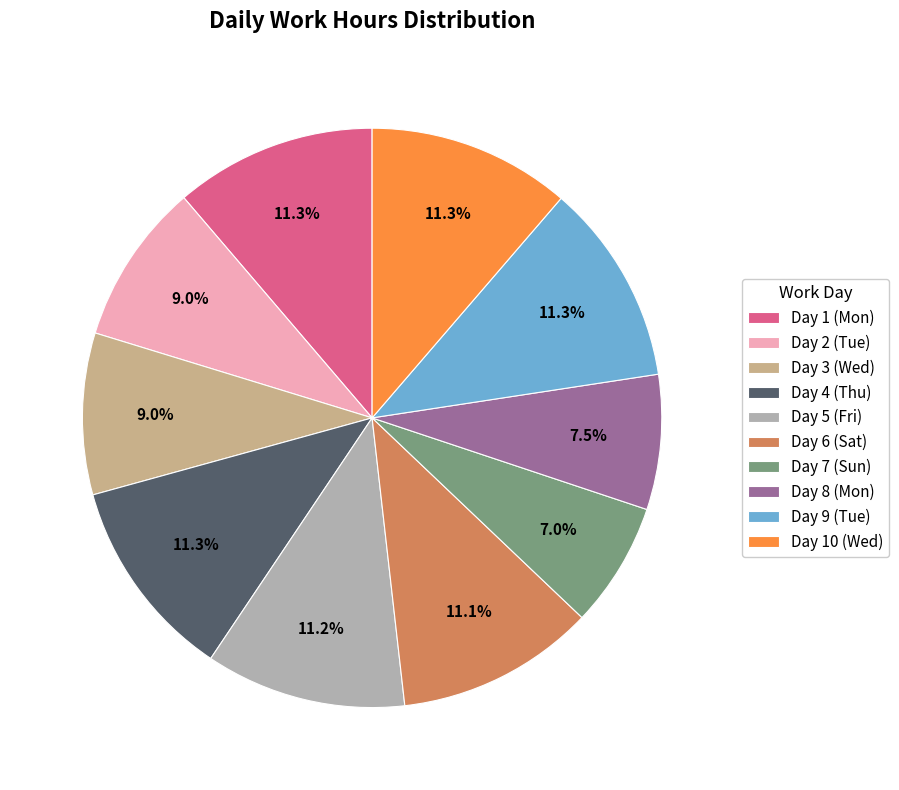

How many segments does this pie chart have?

10